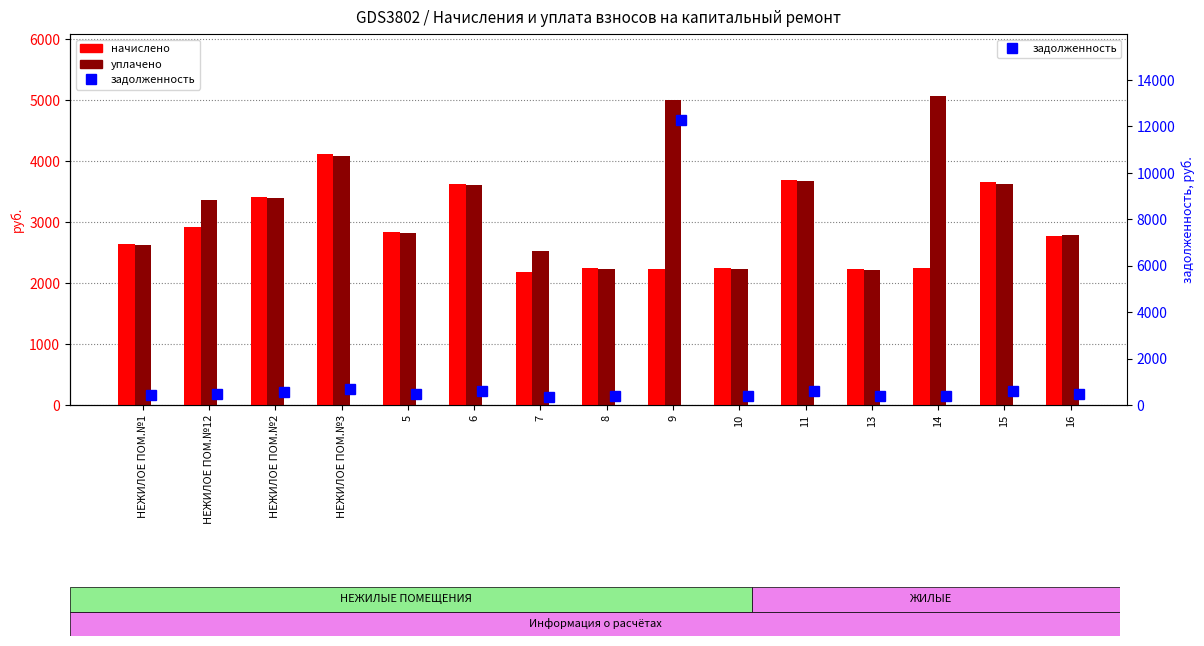

The задолженность series shows 415.9 at НЕЖИЛОЕ ПОМ.№3. True or false?

False